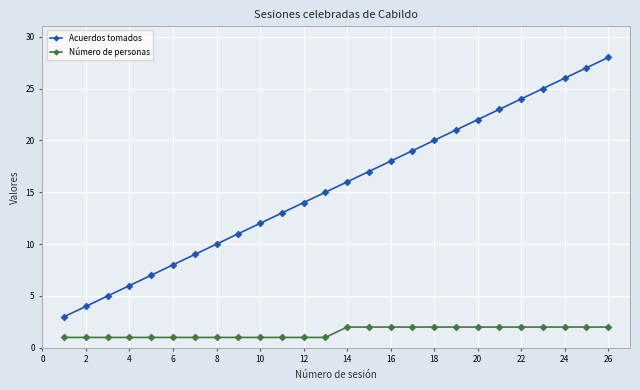

Which series has the largest total across all categories?

Acuerdos tomados